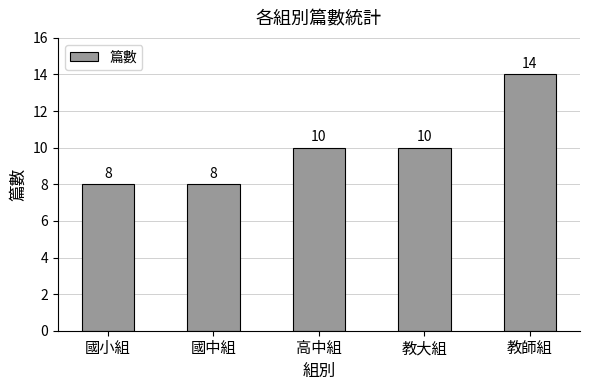

Between 高中組 and 教師組, which is larger?

教師組